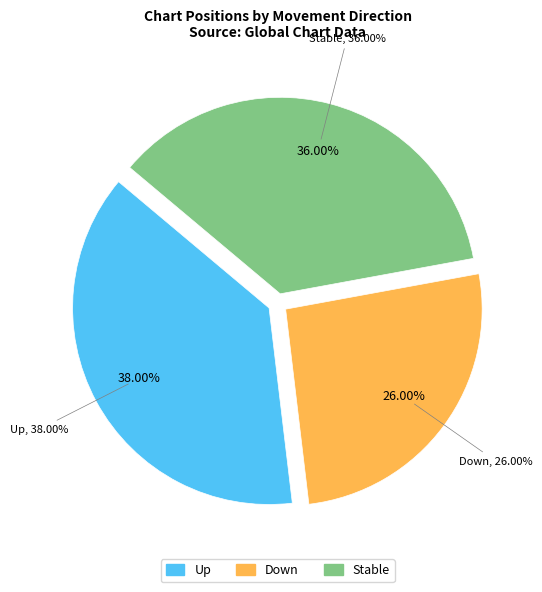

Does - represent more than half of the total?

No